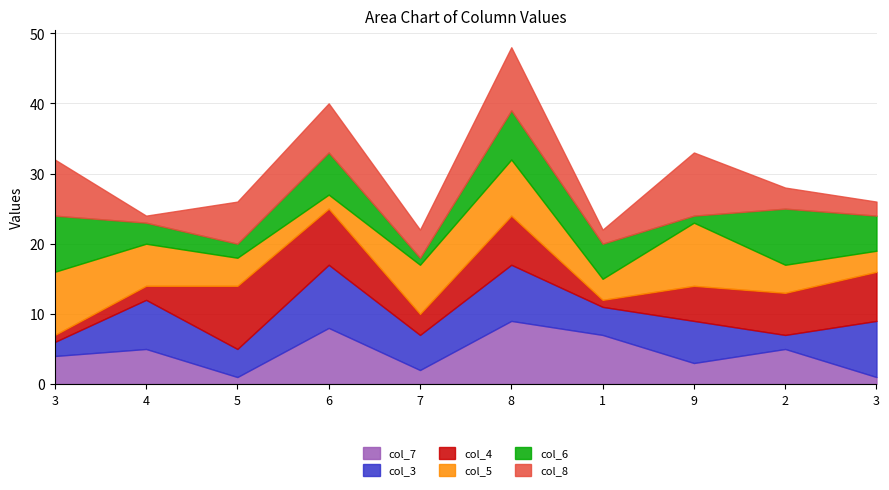

What are all the series names shown in the legend?

col_7, col_3, col_4, col_5, col_6, col_8